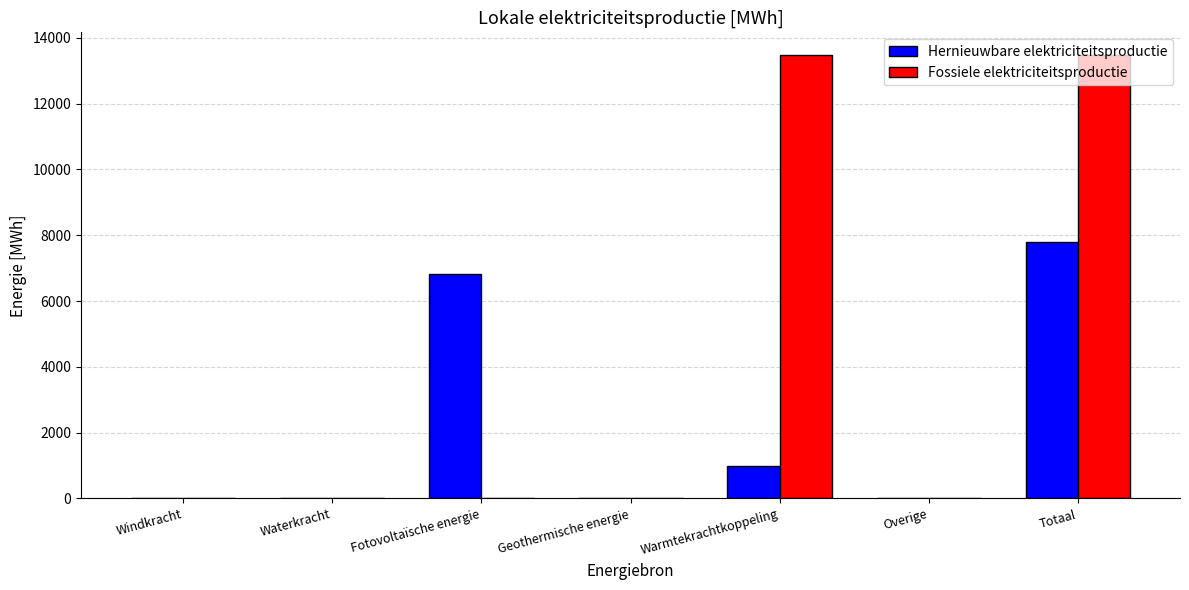

Reading left to right, list all the values displayed in this chart.

Hernieuwbare elektriciteitsproductie: 0.0	0.0	6822.7	0.0	982.1	0.0	7804.8
Fossiele elektriciteitsproductie: 0.0	0.0	0.0	0.0	13489.9	0.0	13489.9